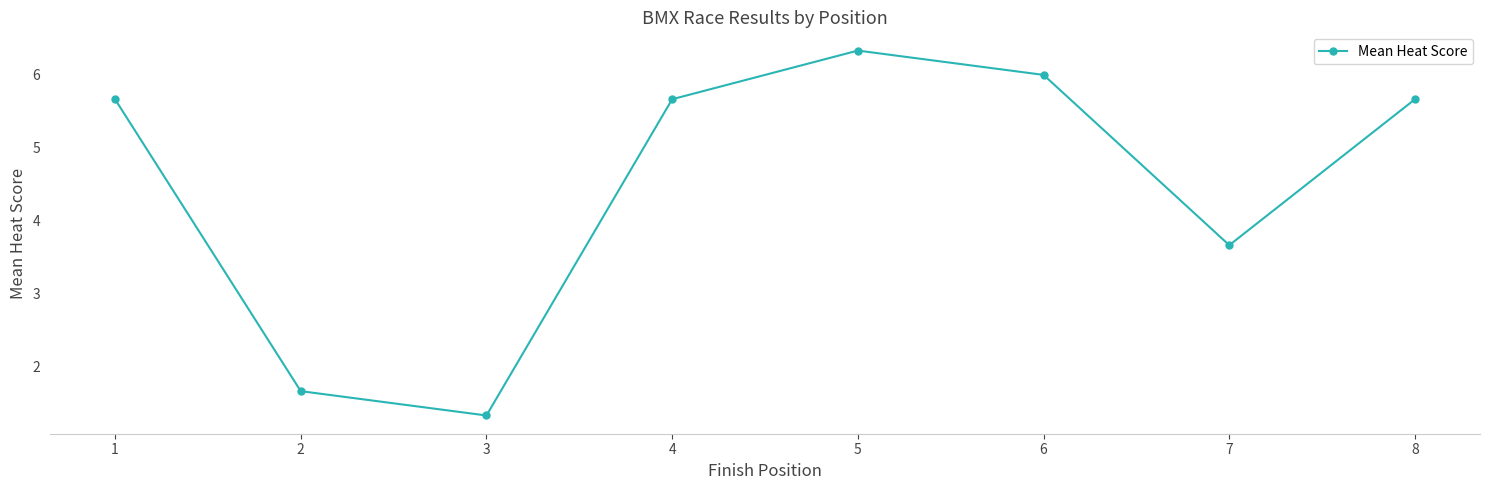

Where does the data first go above 5?

1